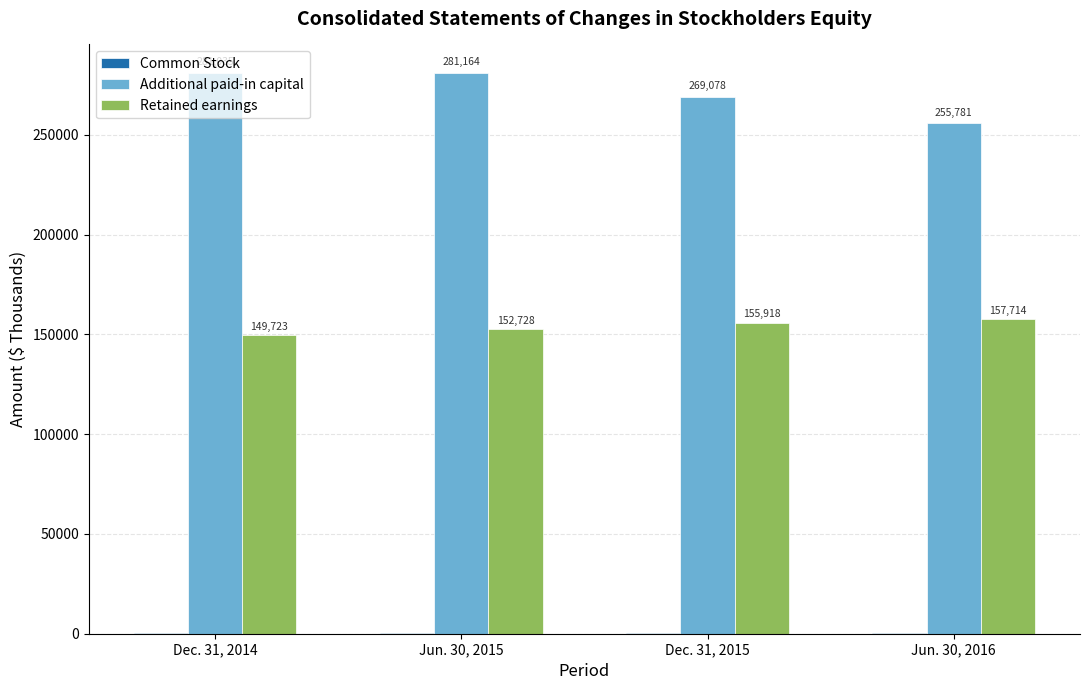

True or false: Additional paid-in capital has a value of 150144 at Dec. 31, 2015.

False